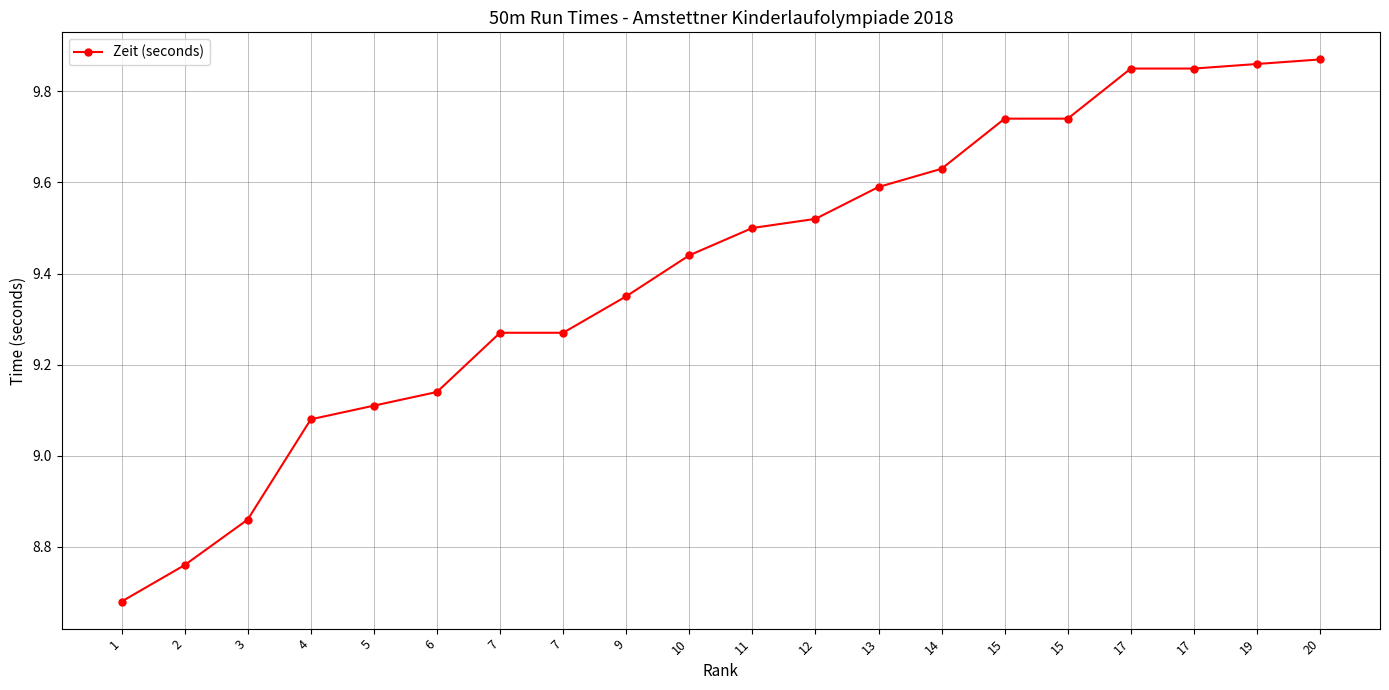

What is the smallest value displayed?

8.7